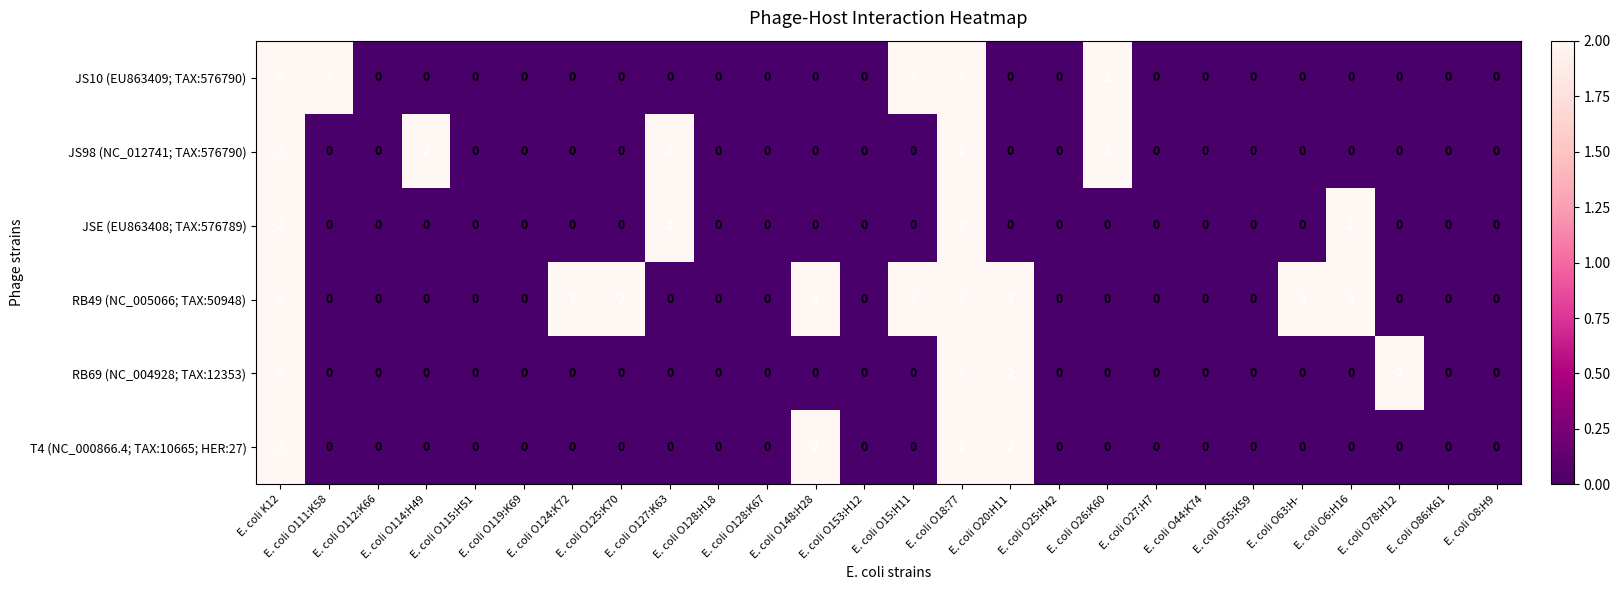

Count the RB49 (NC_005066; TAX:50948) values in the range 0 to 2.

26